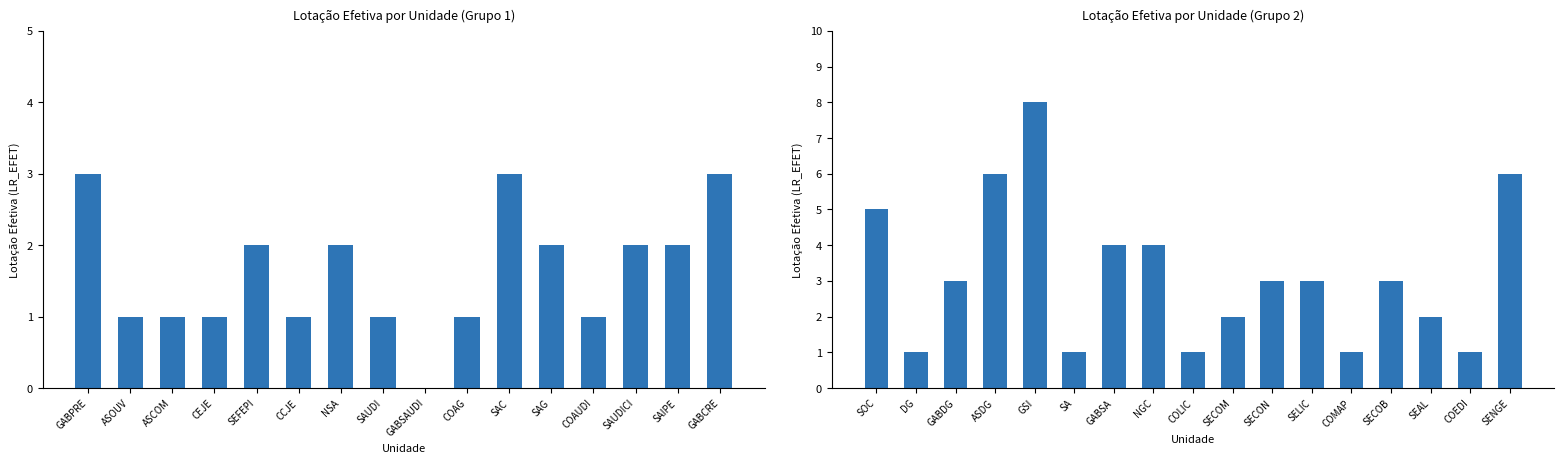

Is it true that the value at SAIPE is 3?

False